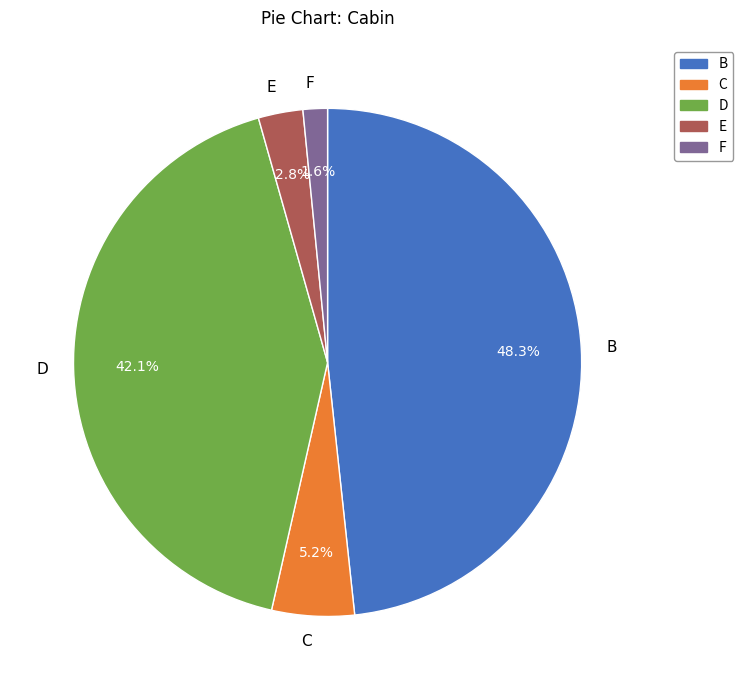

Do E and B together represent more than half of the pie?

Yes